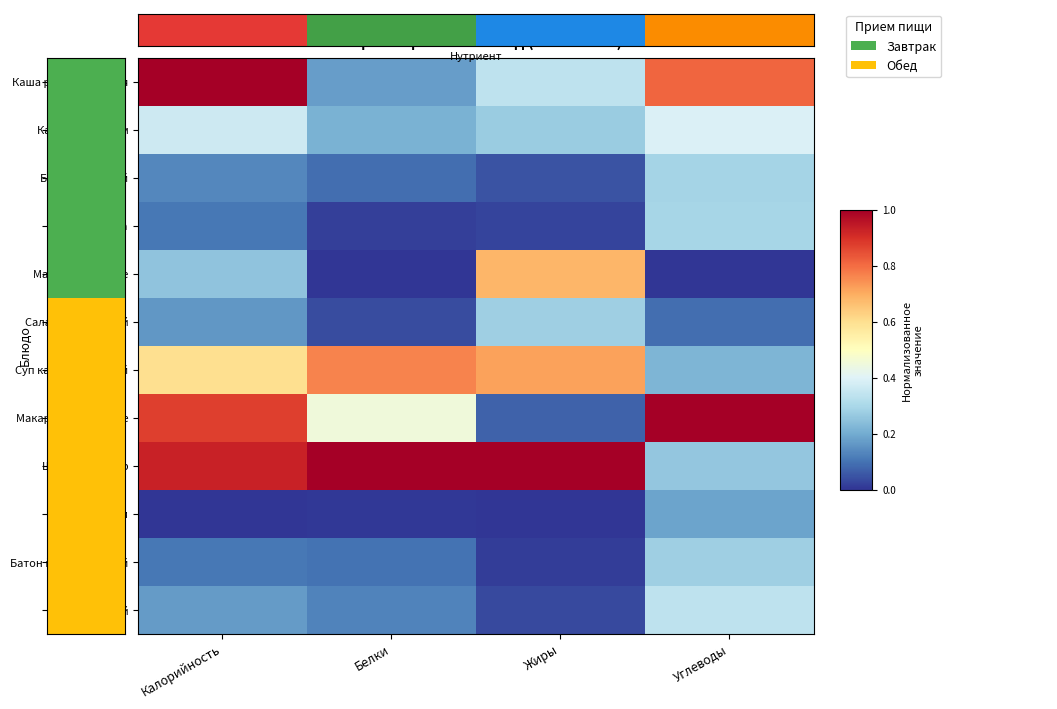

At which category is the sum across all series the highest?

Калорийность